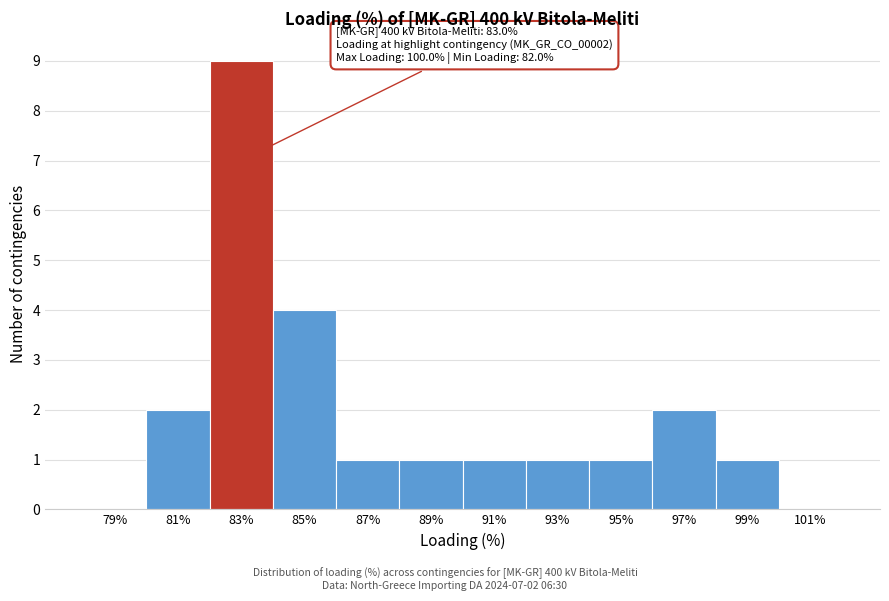

Reading left to right, extract all data points from this chart.

79%=0	81%=2	83%=9	85%=4	87%=1	89%=1	91%=1	93%=1	95%=1	97%=2	99%=1	101%=0